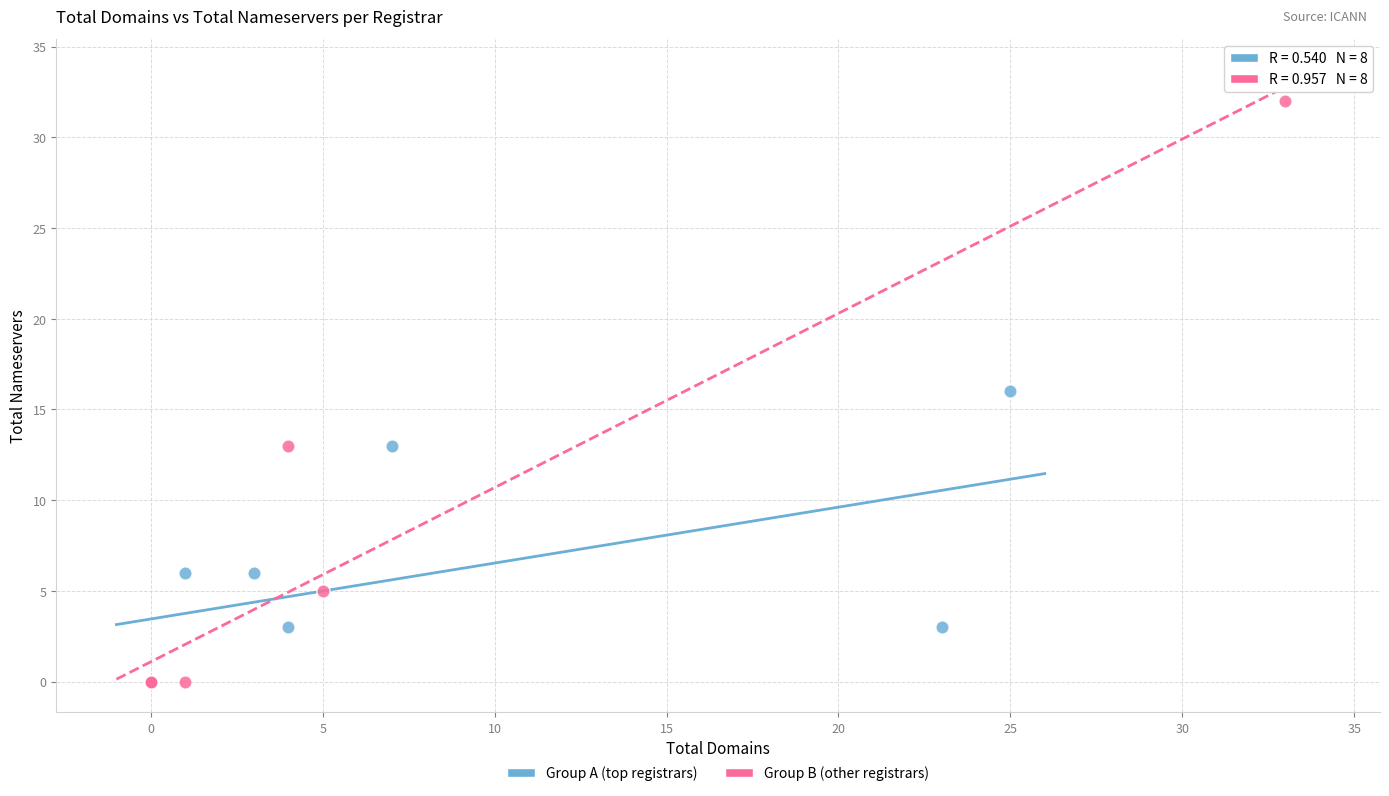

What are all the series names shown in the legend?

Group A (top registrars), Group B (other registrars)